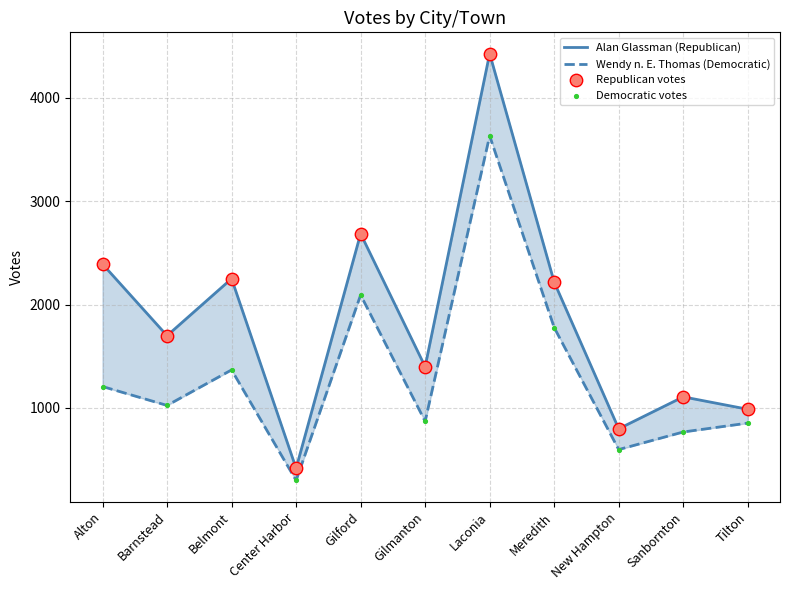

At which category is the sum across all series the highest?

Laconia